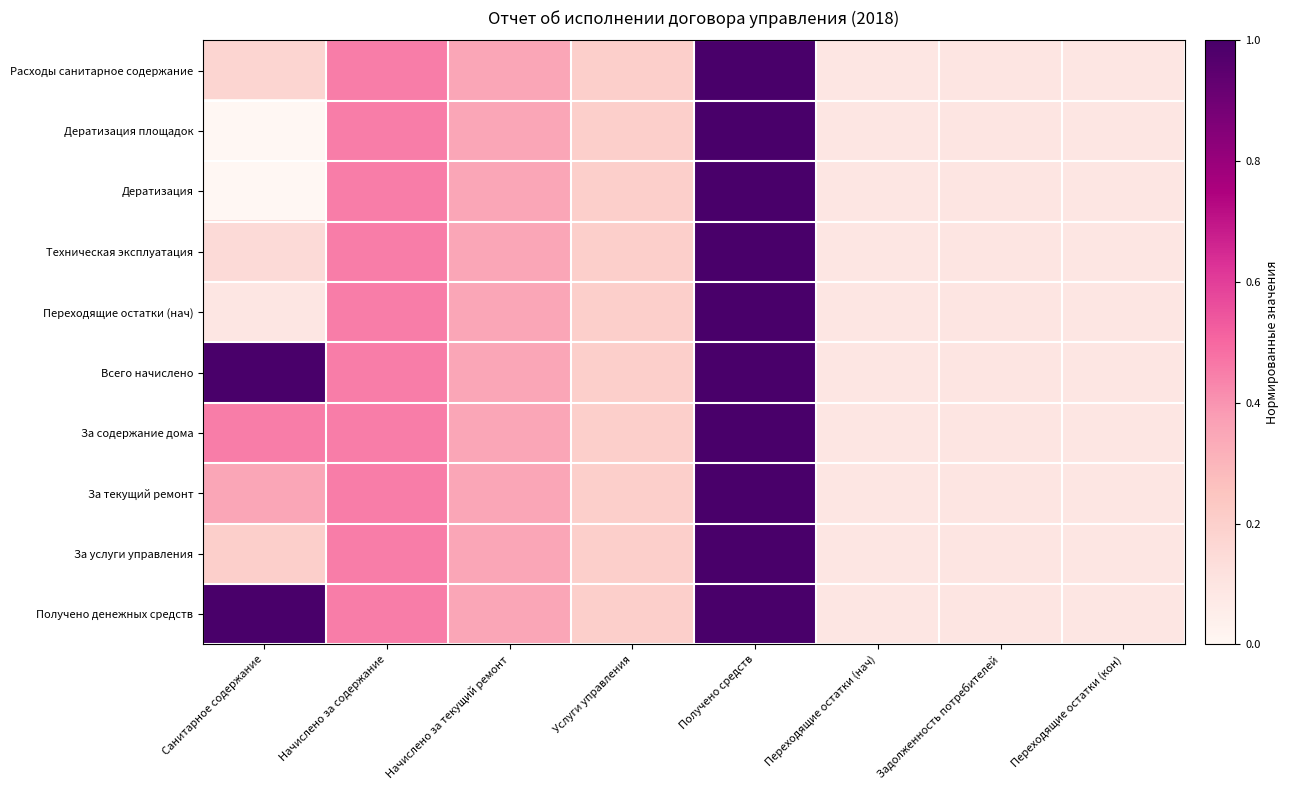

What is the greatest value displayed?

1.0